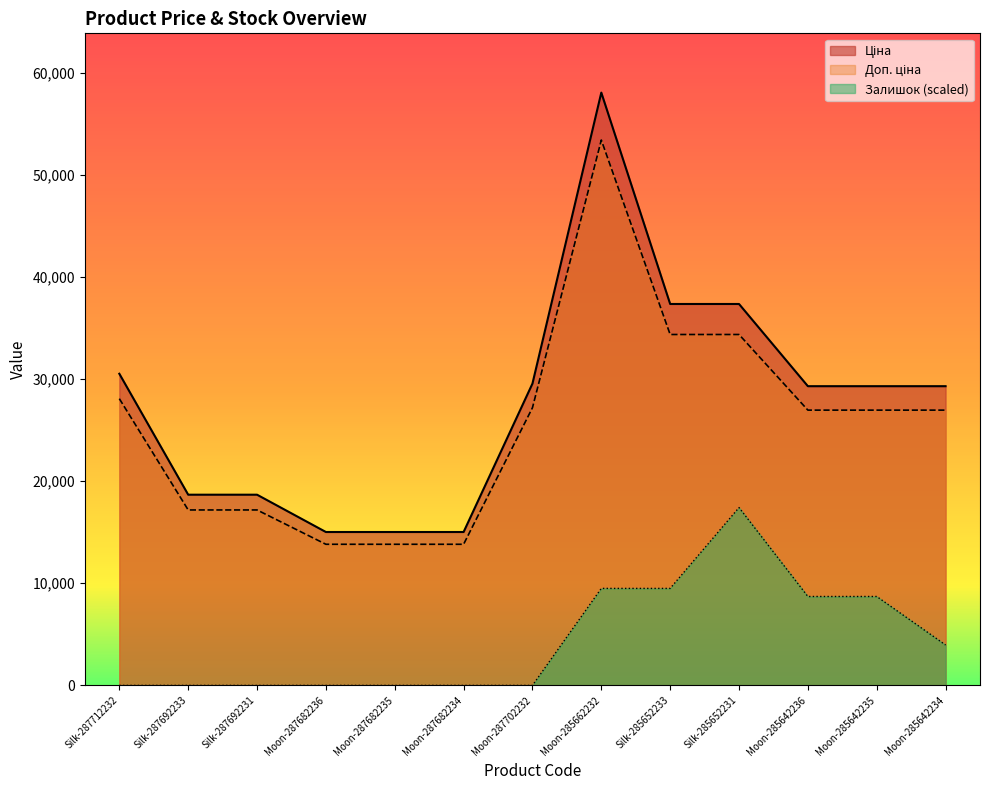

True or false: Залишок has more than 0 interior local peaks.

True